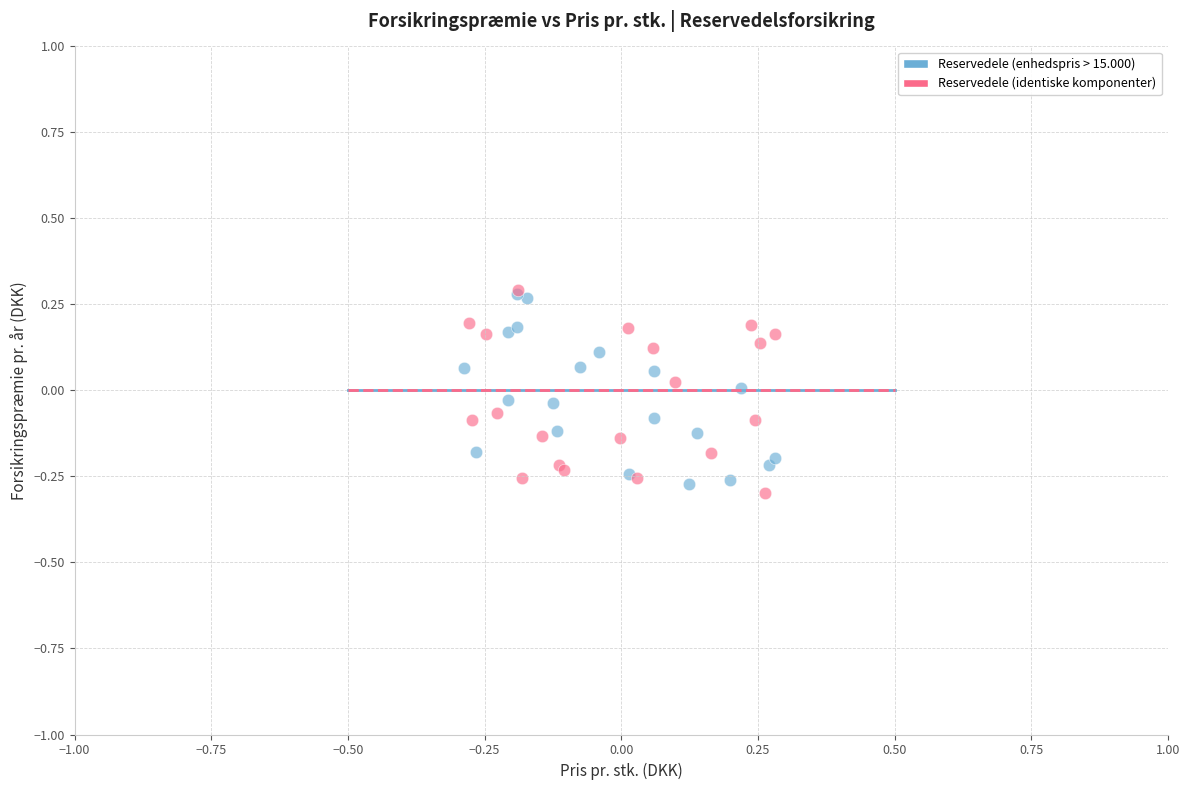

What are all the series names shown in the legend?

Reservedele (enhedspris > 15.000), Reservedele (identiske komponenter)